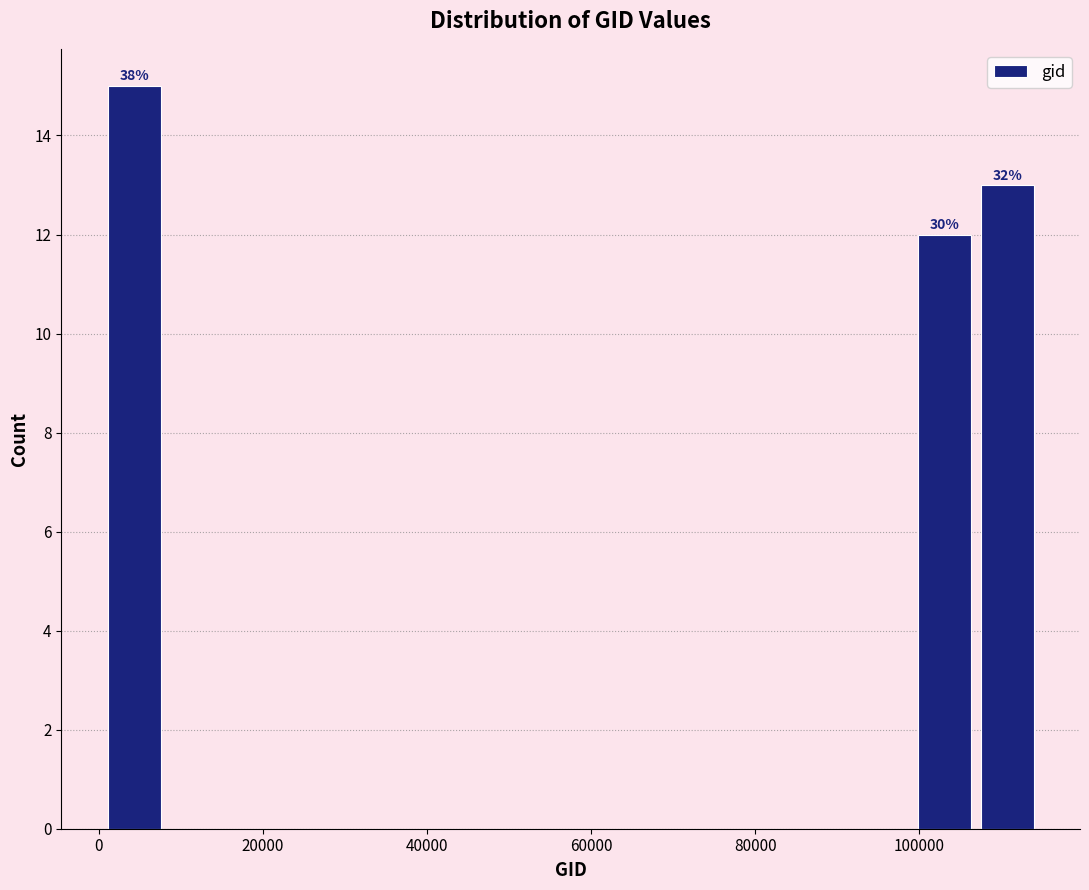

Around what value on the x-axis is the tallest bar? Give the approximate position of its centre, as read against the axis.

4000